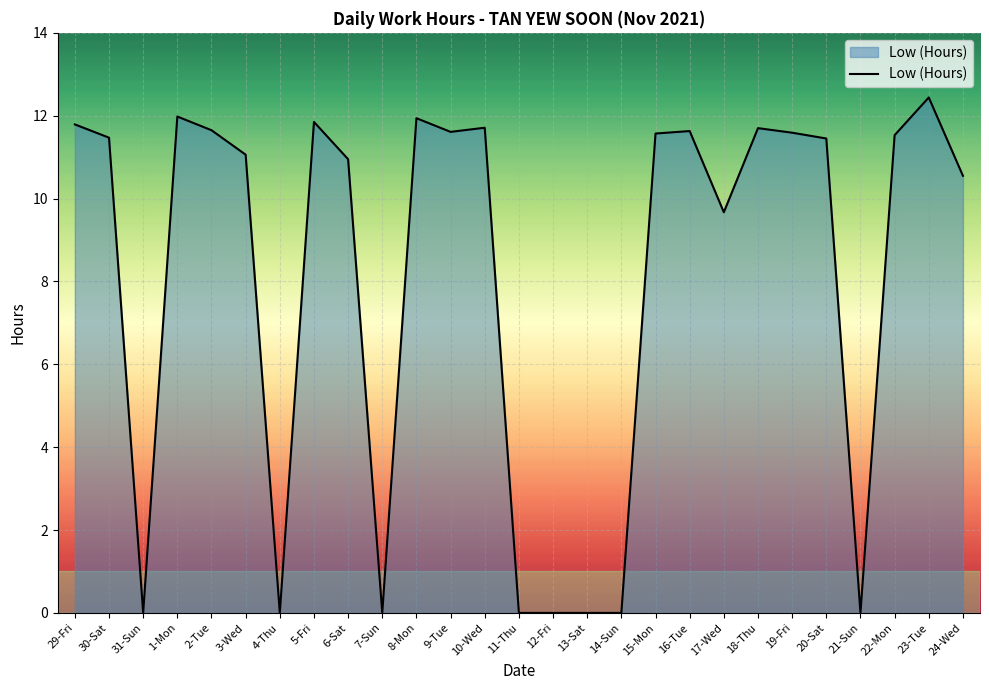

The value at 11-Thu is 0.0. True or false?

True